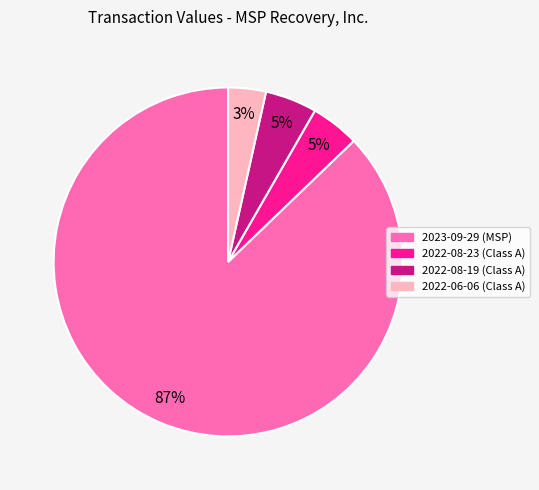

To the nearest percent, what is the average slice percentage?

25%